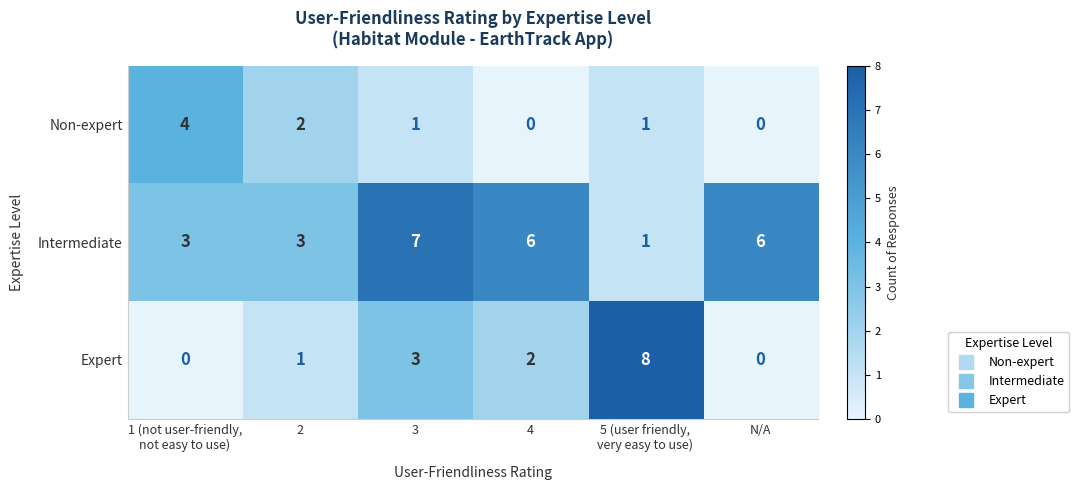

Reading left to right, transcribe all the data shown in this chart.

Non-expert: 4	2	1	0	1	0
Intermediate: 3	3	7	6	1	6
Expert: 0	1	3	2	8	0